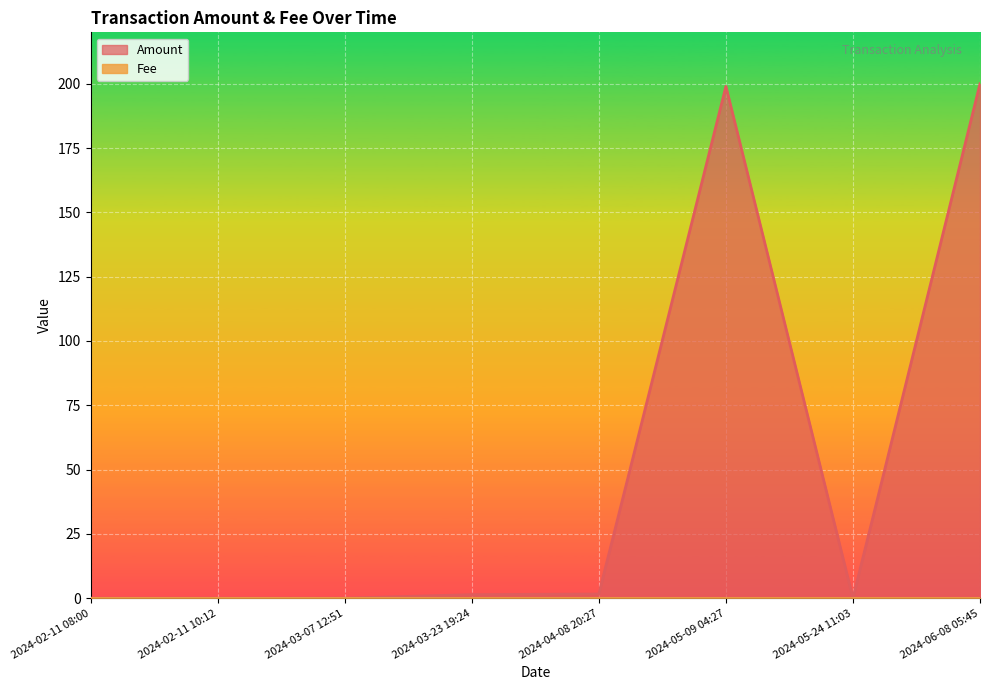

The value of Amount at 2024-05-24 11:03 is -77.5. True or false?

False